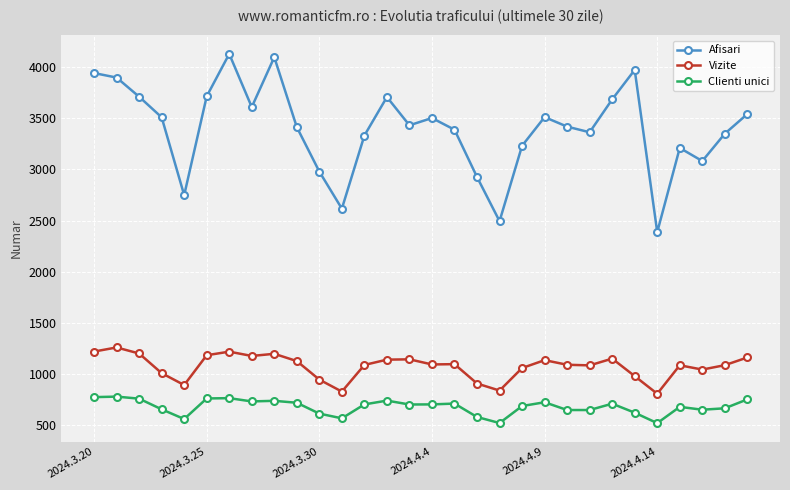

True or false: Clienti unici has more than 2 interior local peaks.

True